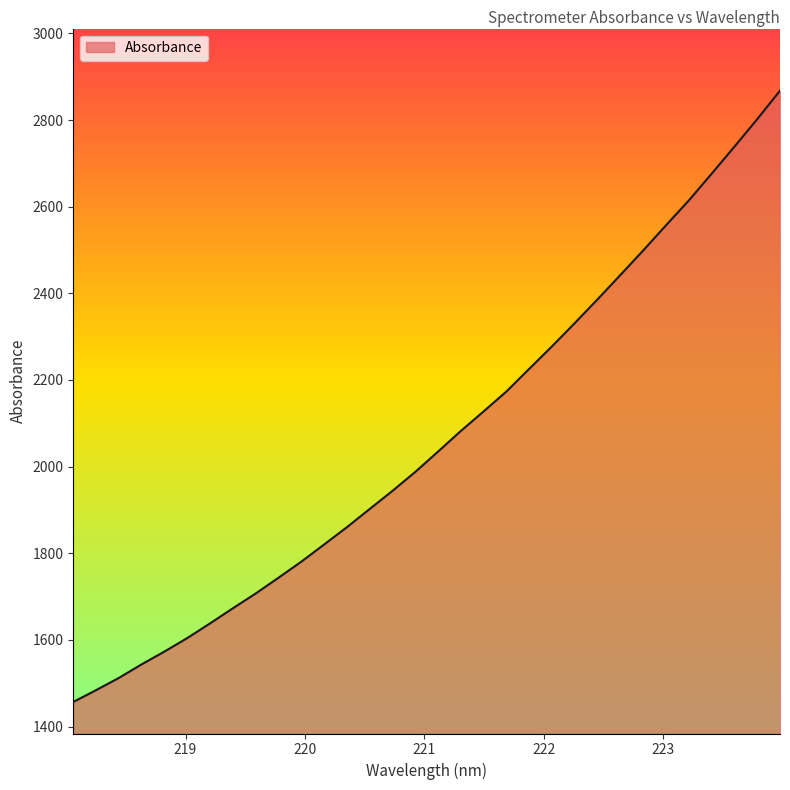

Reading left to right, extract all data points from this chart.

1456.9	1484.2	1512.4	1543.8	1573.3	1604.5	1638.4	1673.3	1707.4	1743.8	1780.9	1820.6	1860.5	1902.6	1944.5	1988.2	2035.2	2082.8	2128.0	2174.0	2226.3	2278.3	2332.0	2386.8	2442.9	2499.4	2557.5	2614.6	2676.3	2738.6	2802.0	2867.8